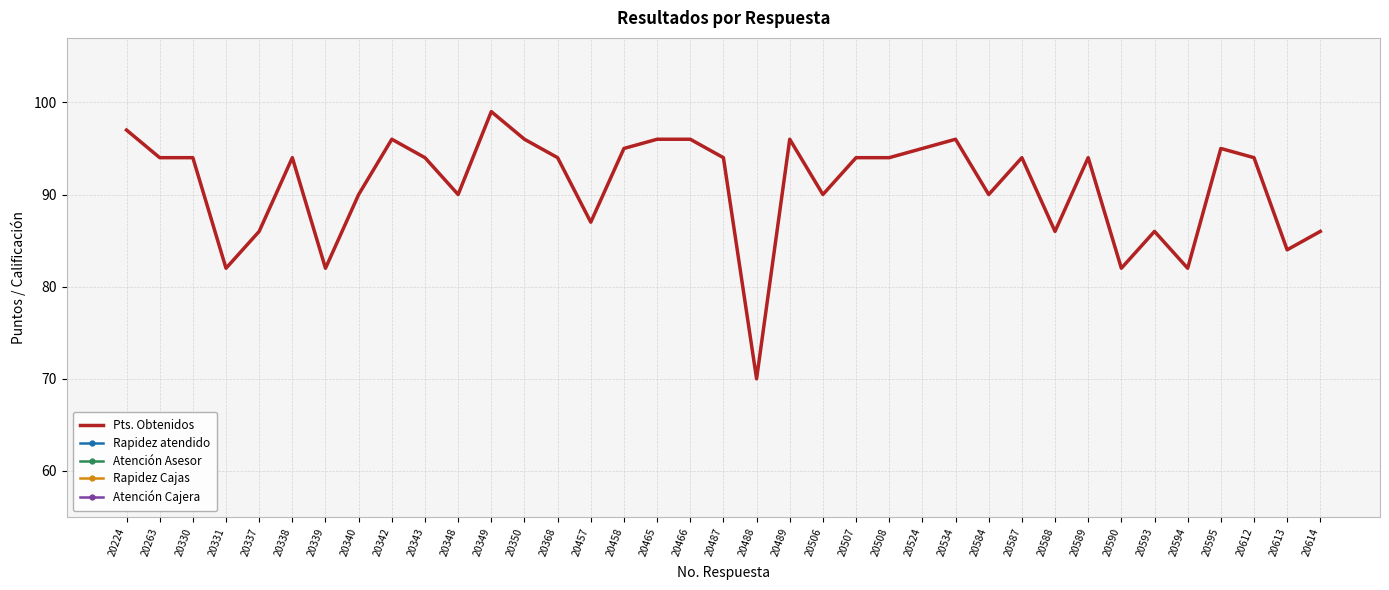

Between 20338 and 20339, which is larger?

20338